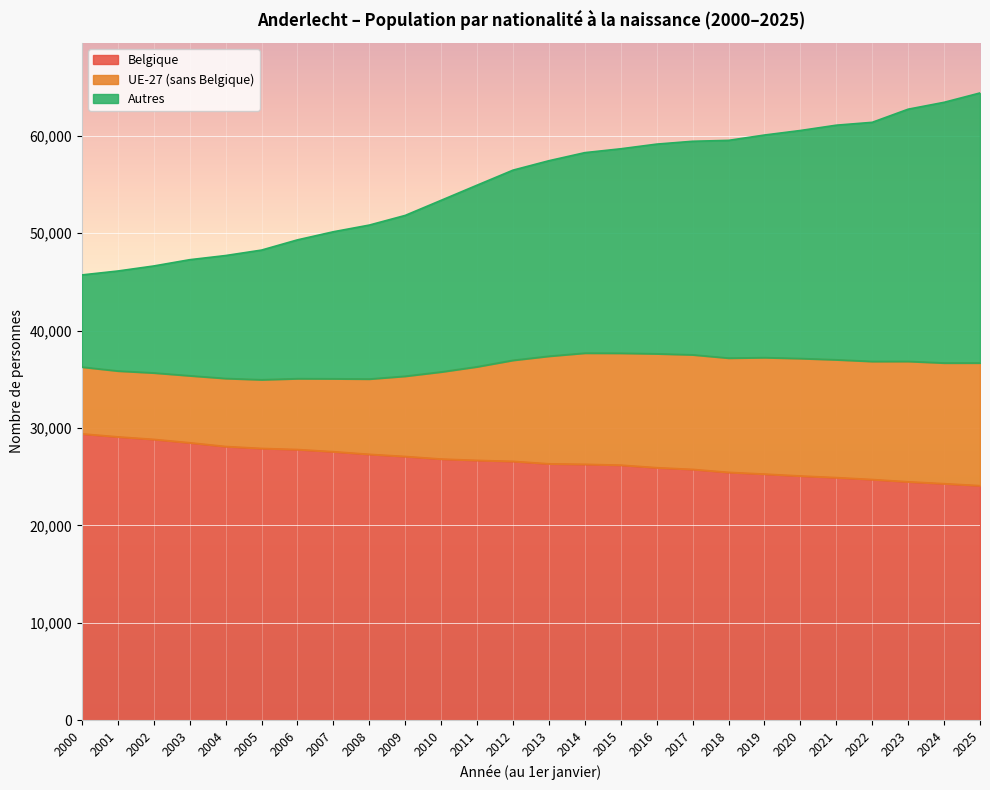

What is the minimum value for Belgique?

24084